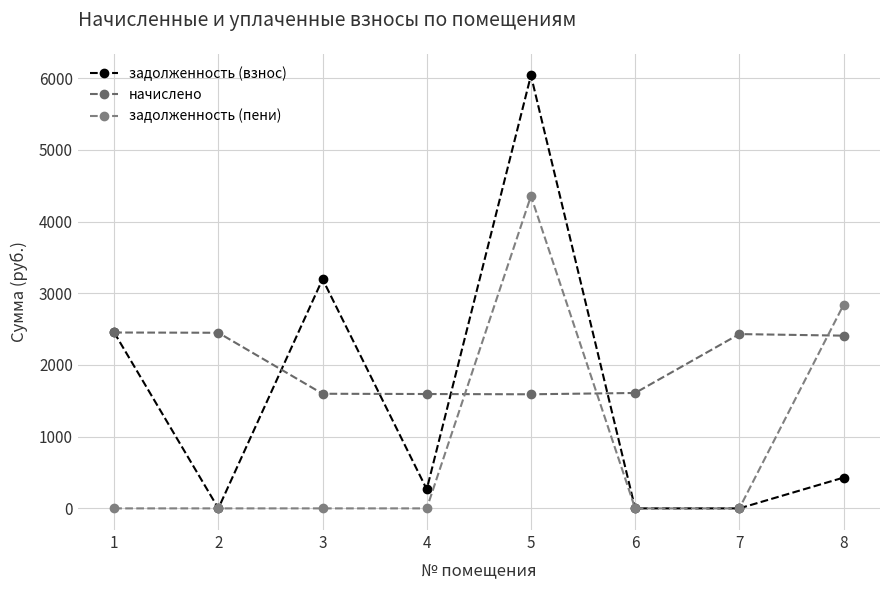

What is the average value of the начислено series?

2016.8